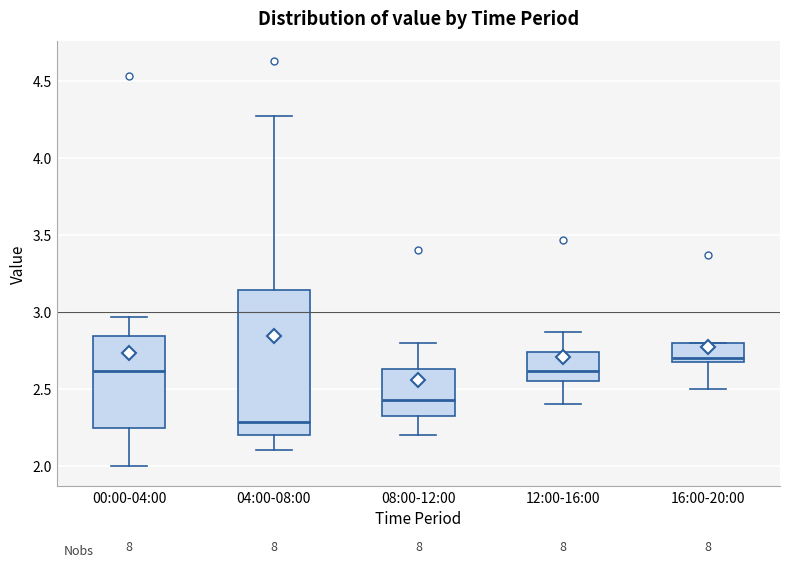

Which box's median line is the lowest?

04:00-08:00